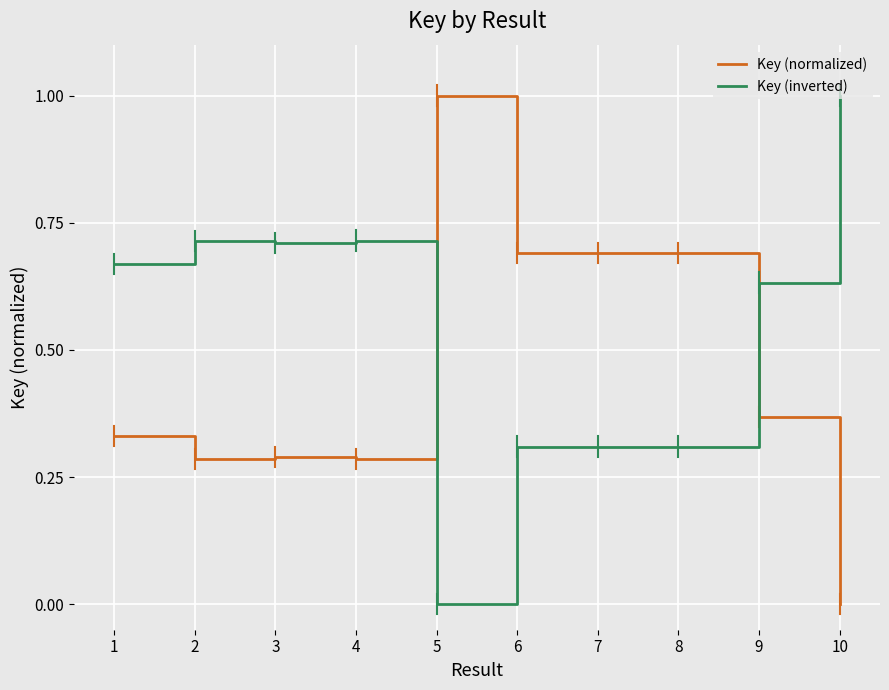

At 7, list the series in order from smallest to largest.

Key (inverted), Key (normalized)